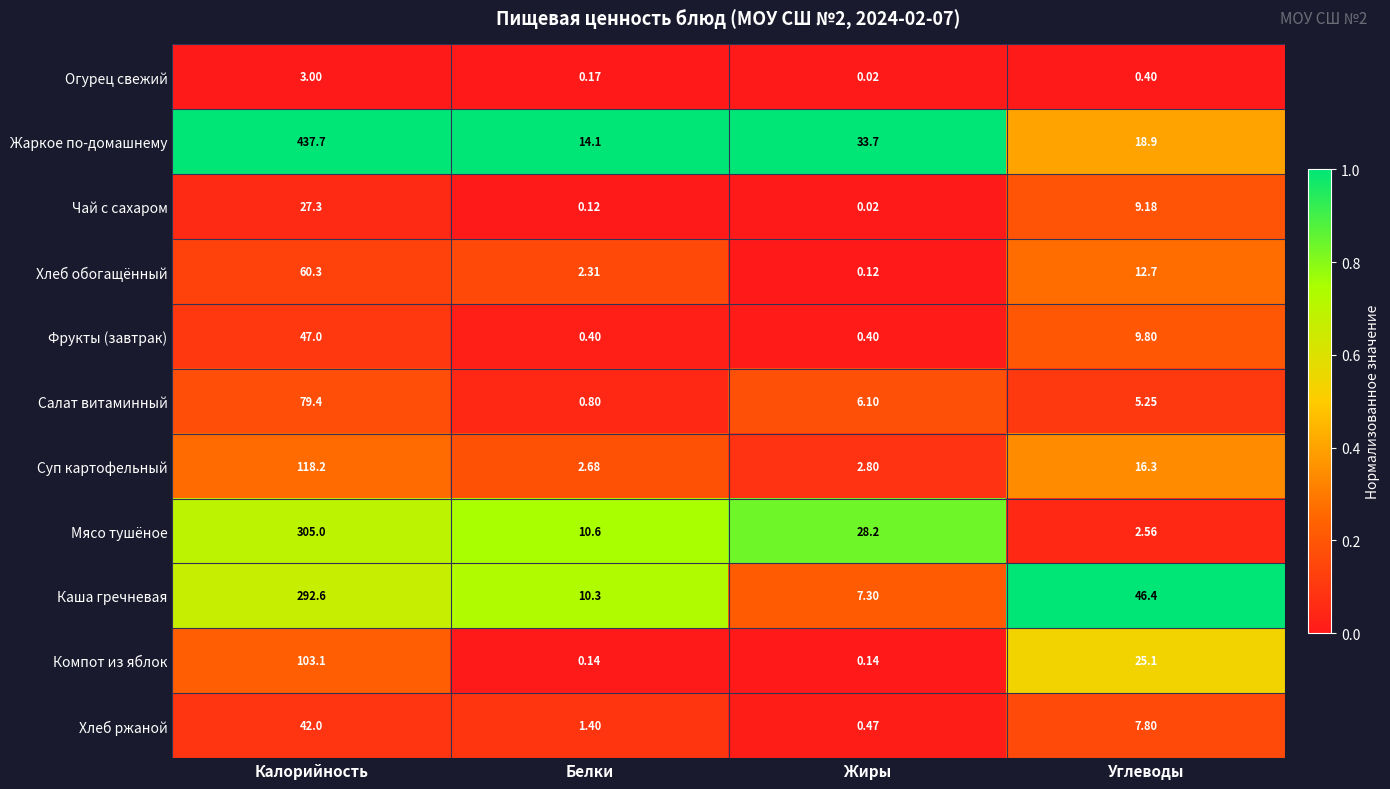

Which series changed the most between Калорийность and Жиры?

Жаркое по-домашнему